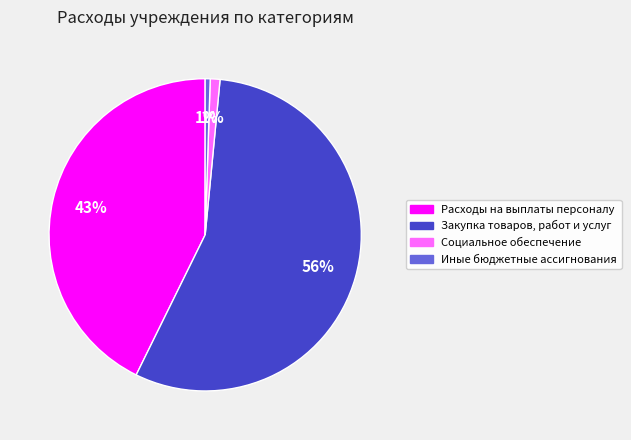

Which slice is the largest?

Закупка товаров, работ и услуг